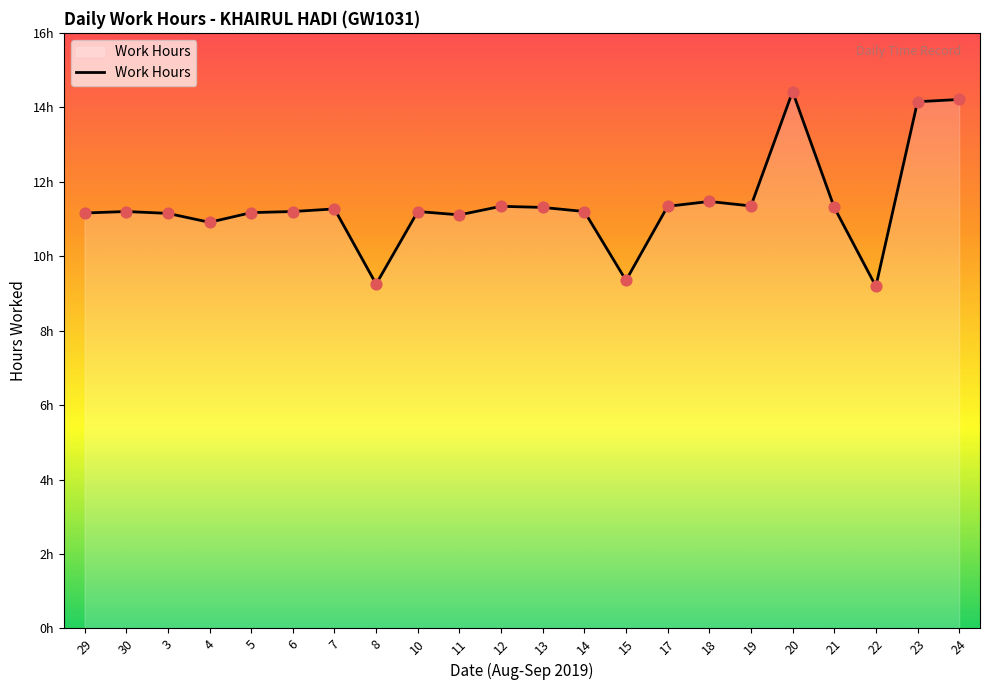

Which has a higher value, 30 or 17?

17